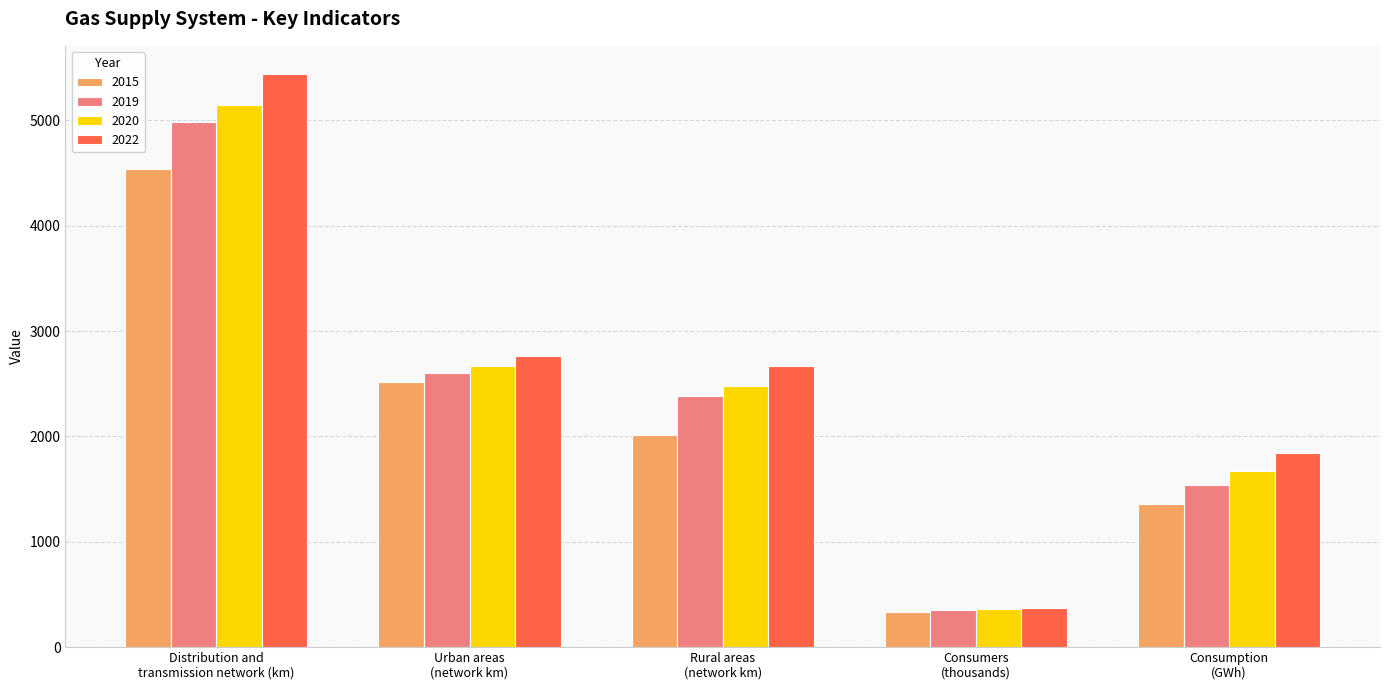

The 2019 series shows 8287.5 at Distribution and
transmission network (km). True or false?

False